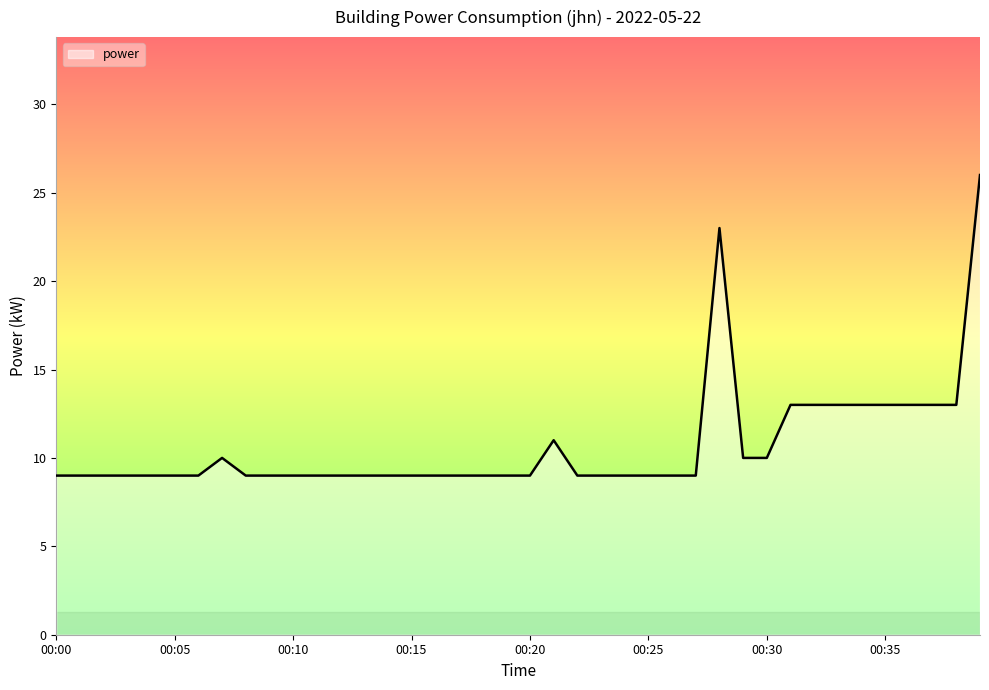

What is the minimum value shown in the chart?

9